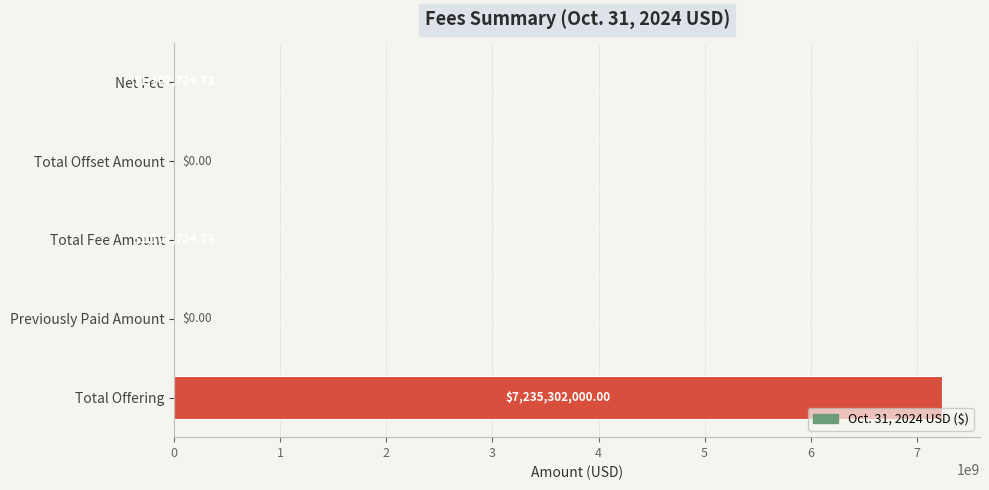

How many distinct data groups are displayed?

1